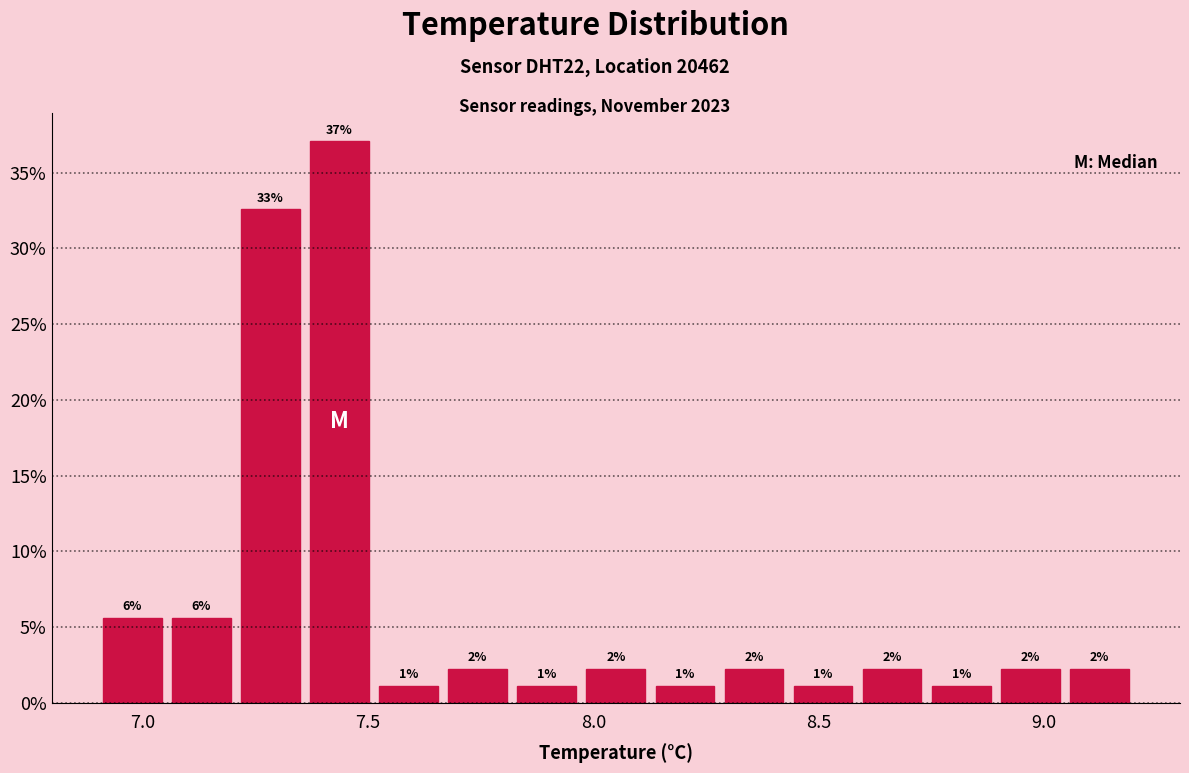

Read against the x-axis, roughly where is the centre of the tallest bar?

7.45